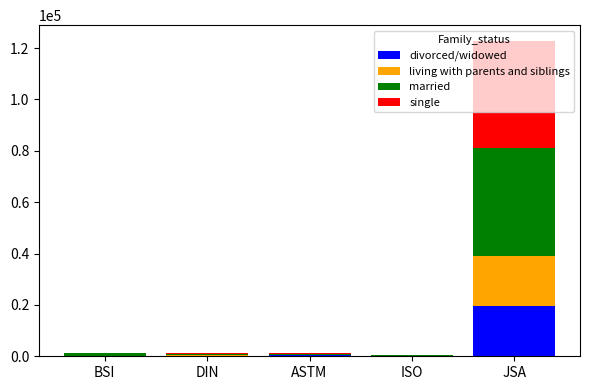

At which category is the sum across all series the highest?

JSA